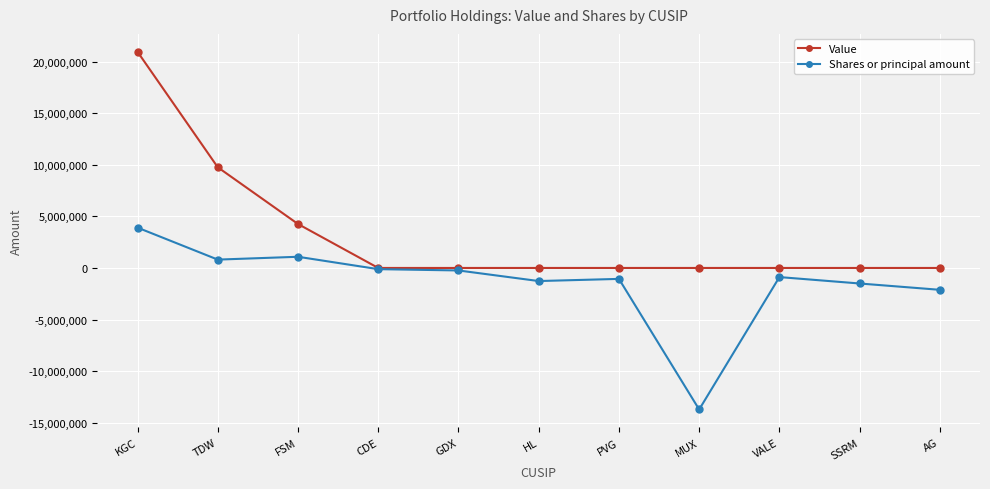

What is the highest value of the Value series?

20967000